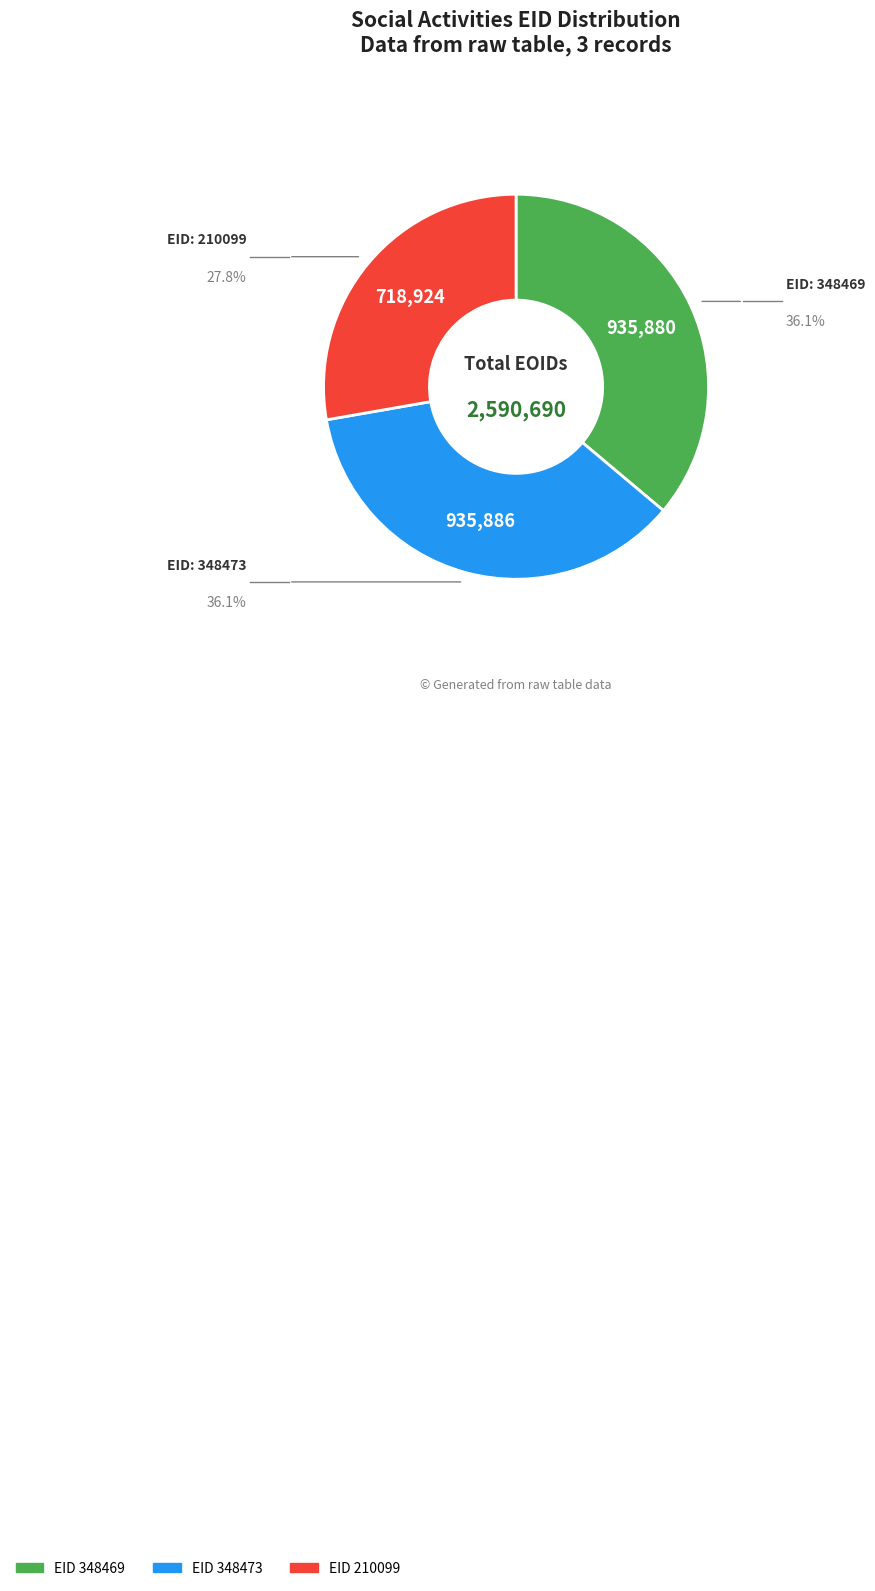

How many slices are in this pie chart?

3